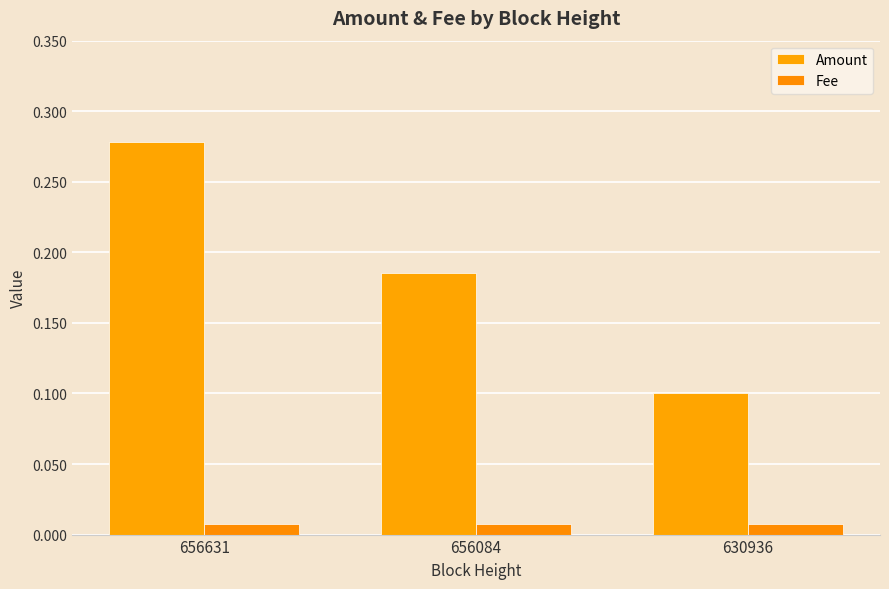

How many categories are shown in the chart?

3